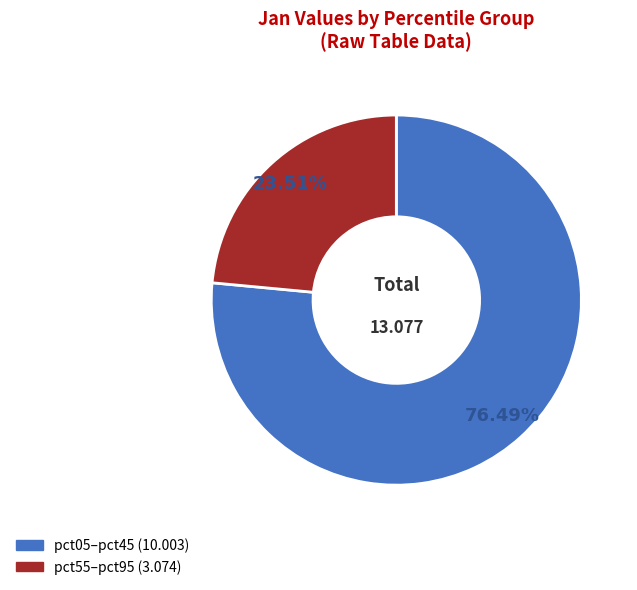

Is there a majority slice in this chart?

Yes